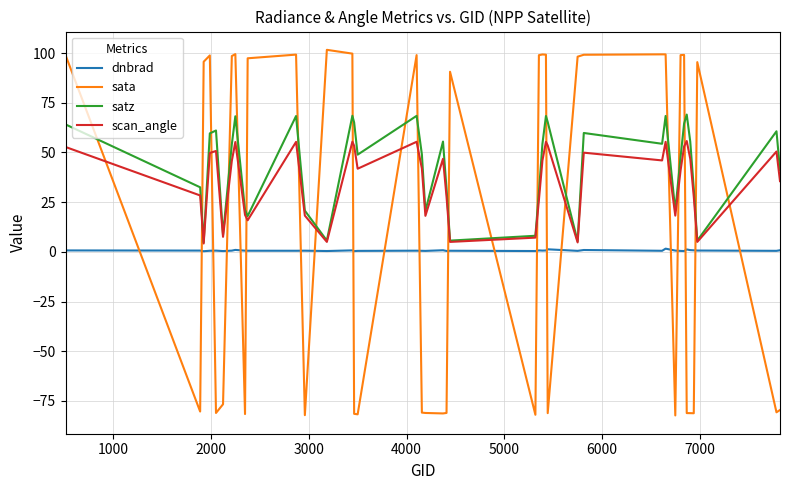

Which series has the largest range (max minus min)?

sata